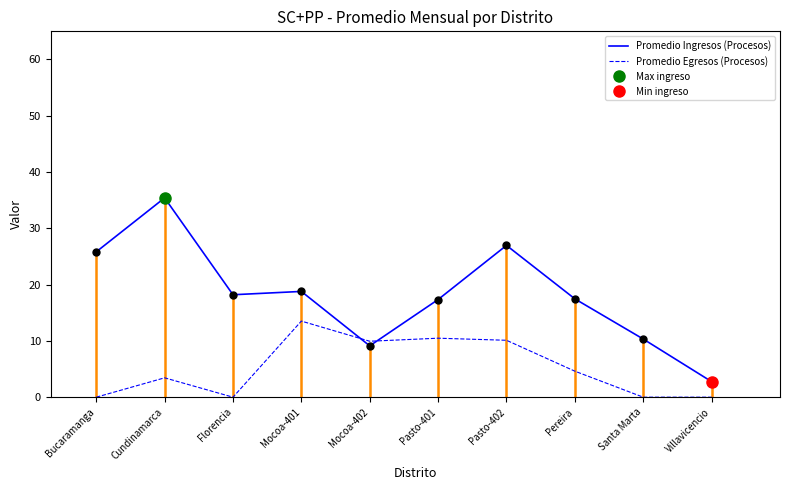

Which series ends up on top after the final intersection of Promedio Ingresos (Procesos) and Promedio Egresos (Procesos)?

Promedio Ingresos (Procesos)